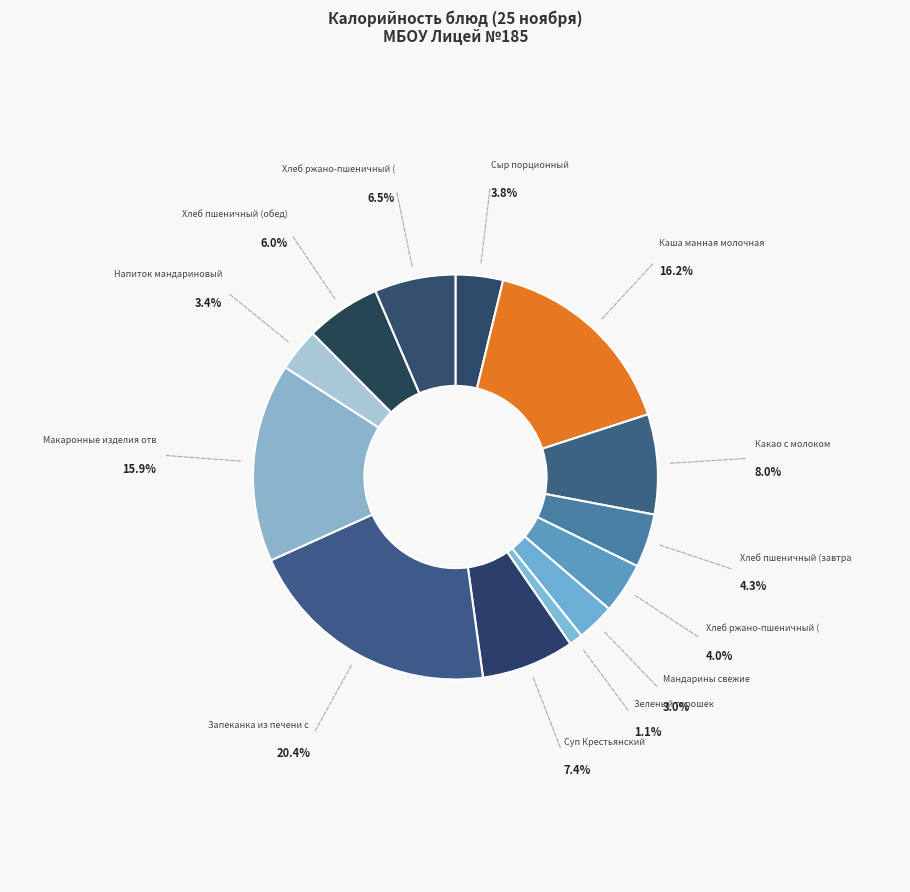

To the nearest percent, what is the difference between the largest and smallest slice percentages?

19%